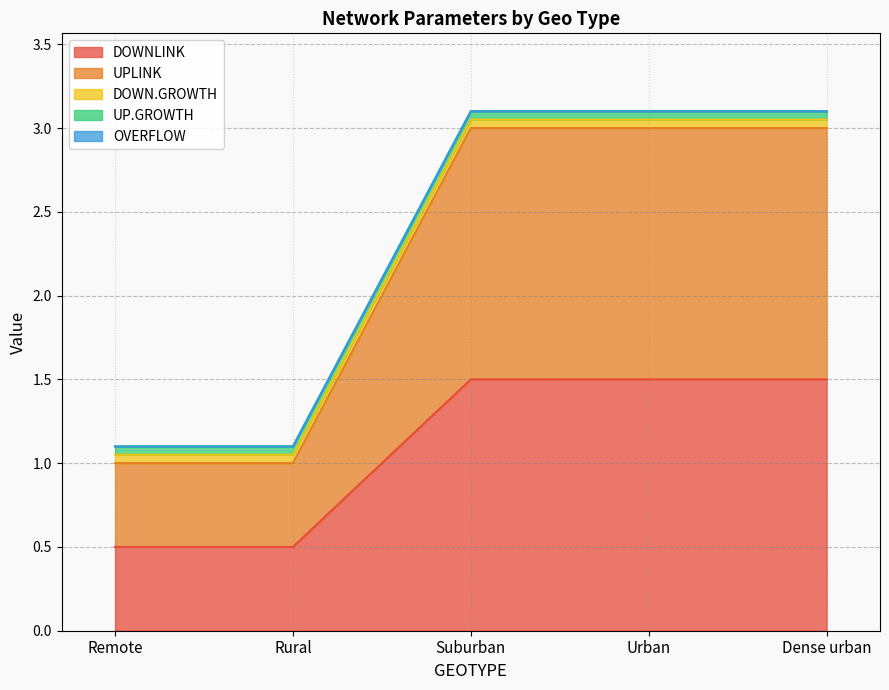

Is the value of UPLINK at Urban greater than the value of OVERFLOW at Suburban?

Yes